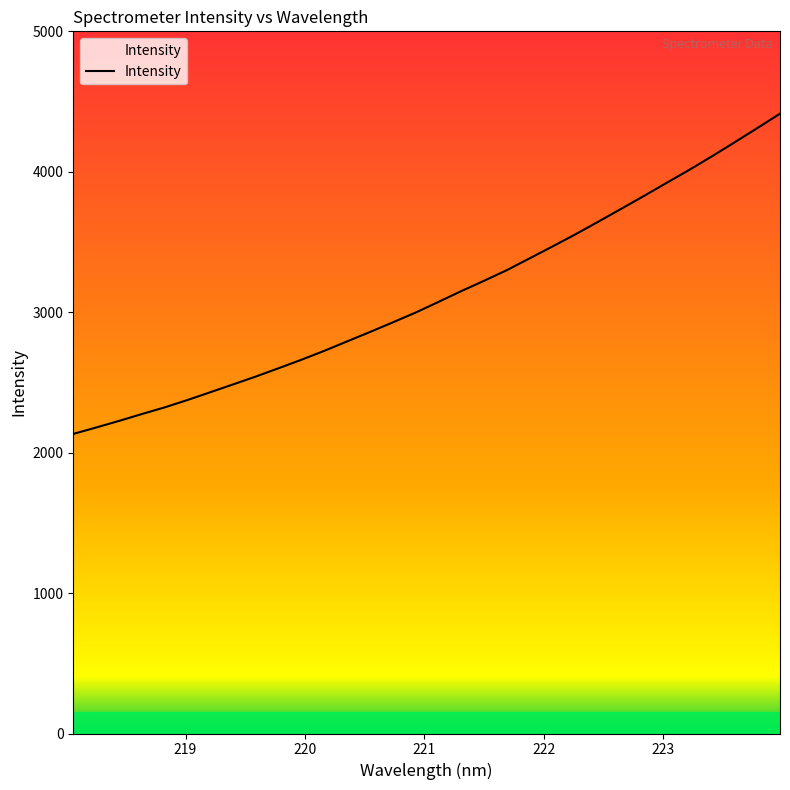

What is the difference between the maximum and minimum values?

2280.7